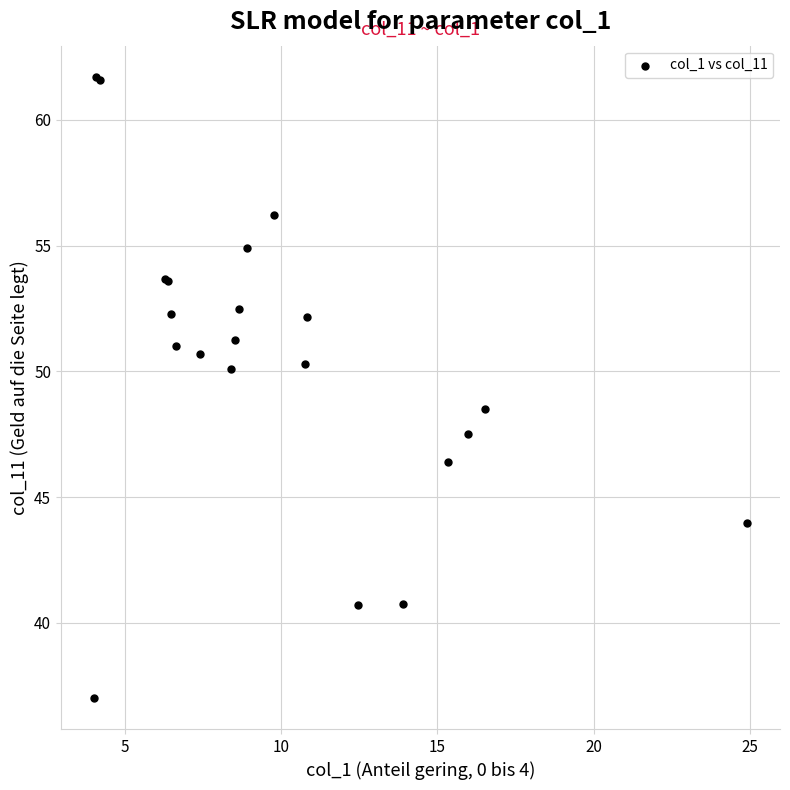

What Y value in the scatter plot is closest to 49?

48.5